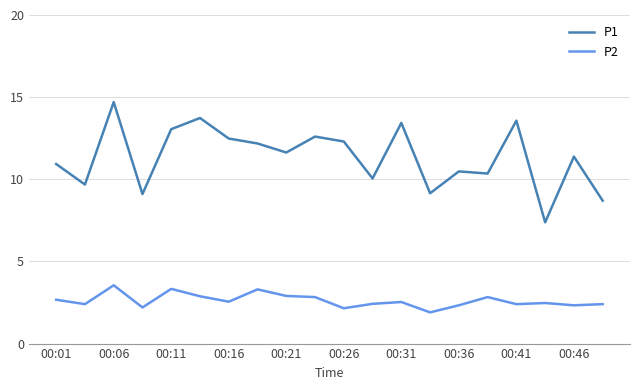

What is the greatest value displayed?

14.7